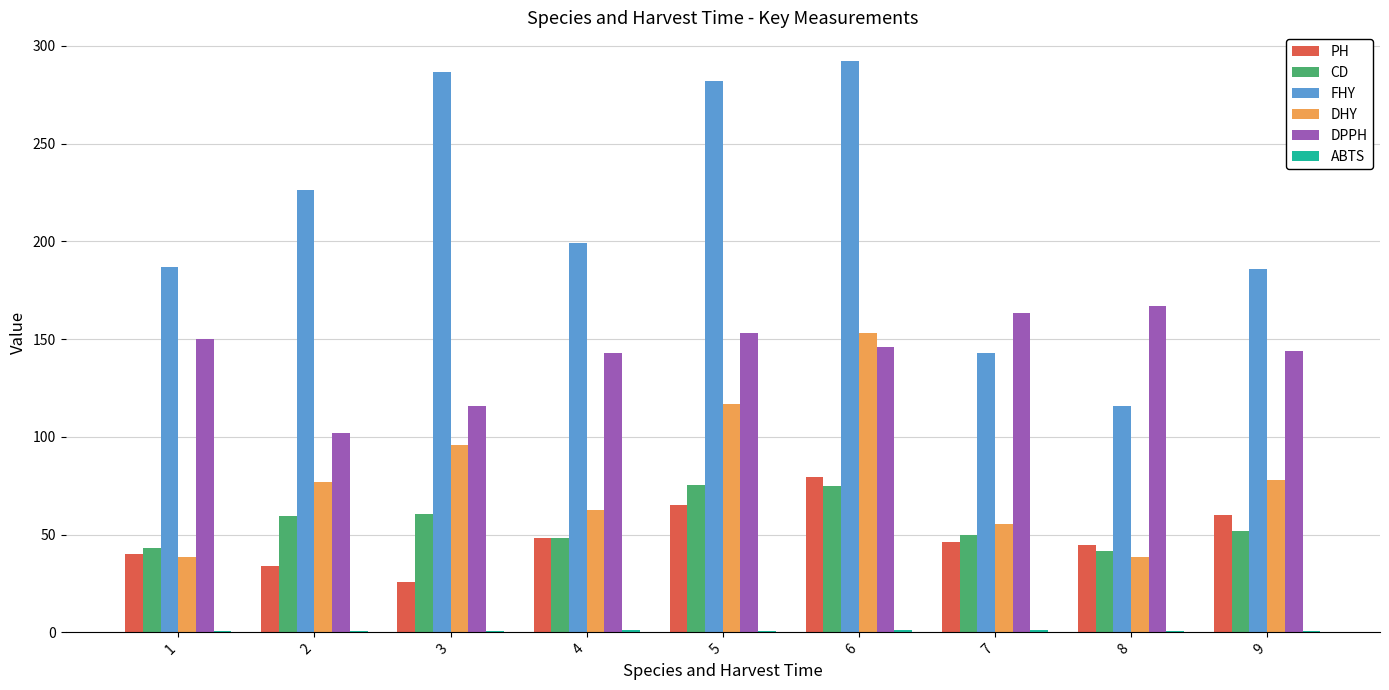

True or false: DPPH has a value of 64.0 at 7.

False